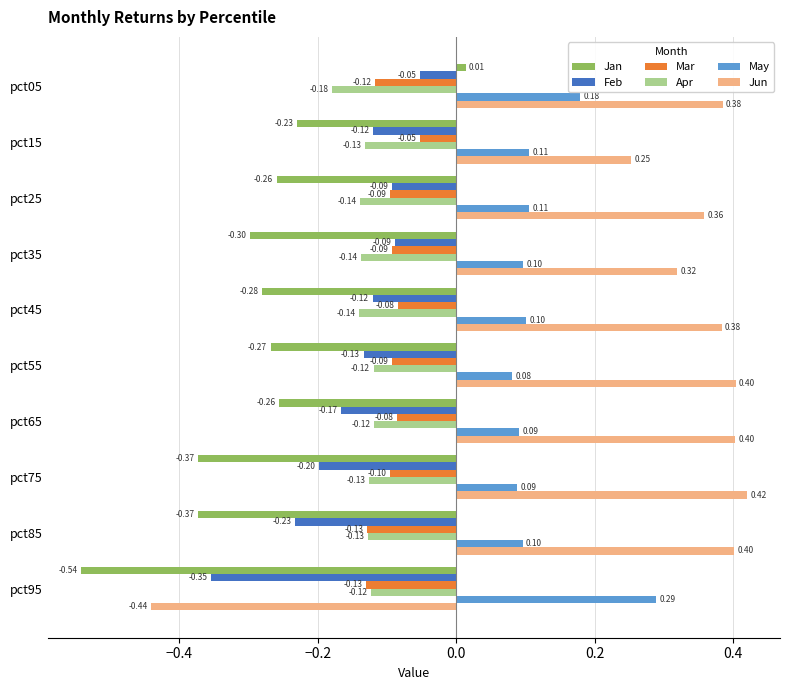

At which category is the sum across all series the highest?

pct05